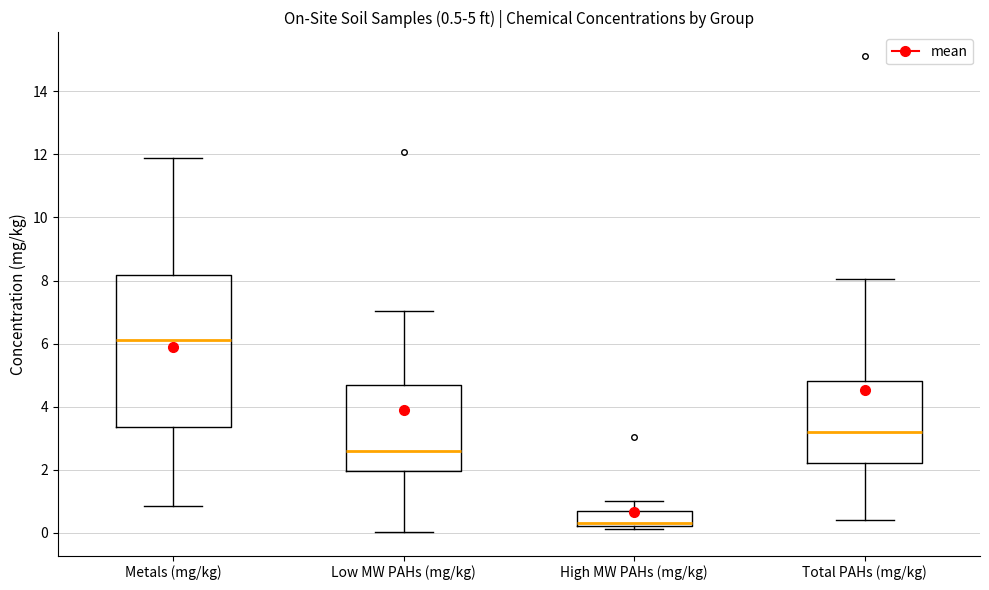

Which box's median line is the lowest?

High MW PAHs (mg/kg)